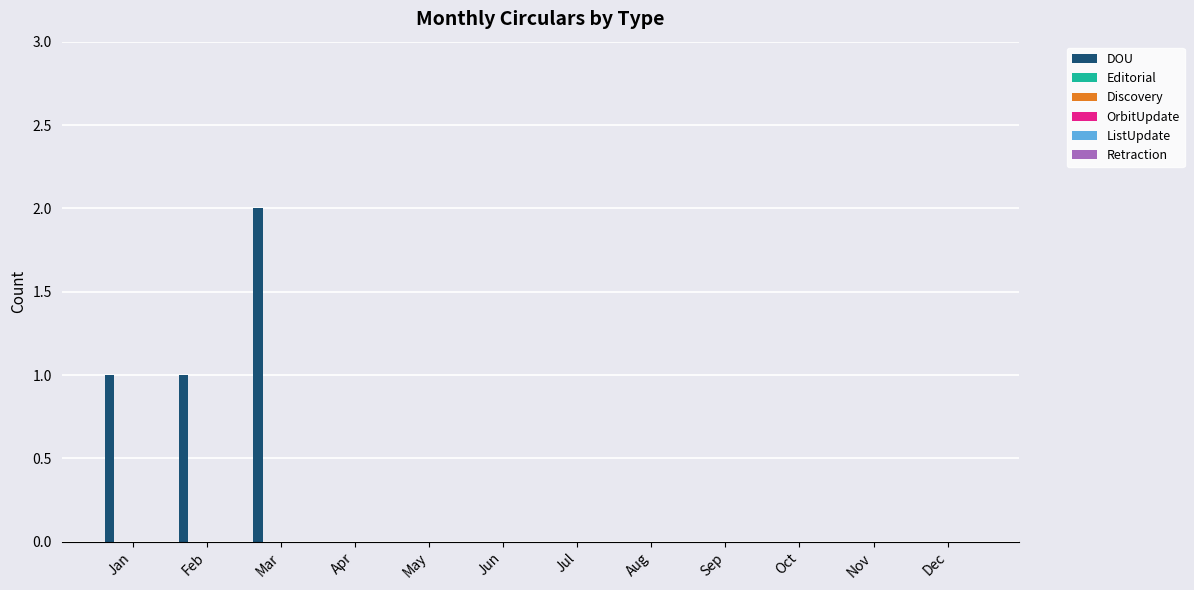

Are the bars horizontal?

No